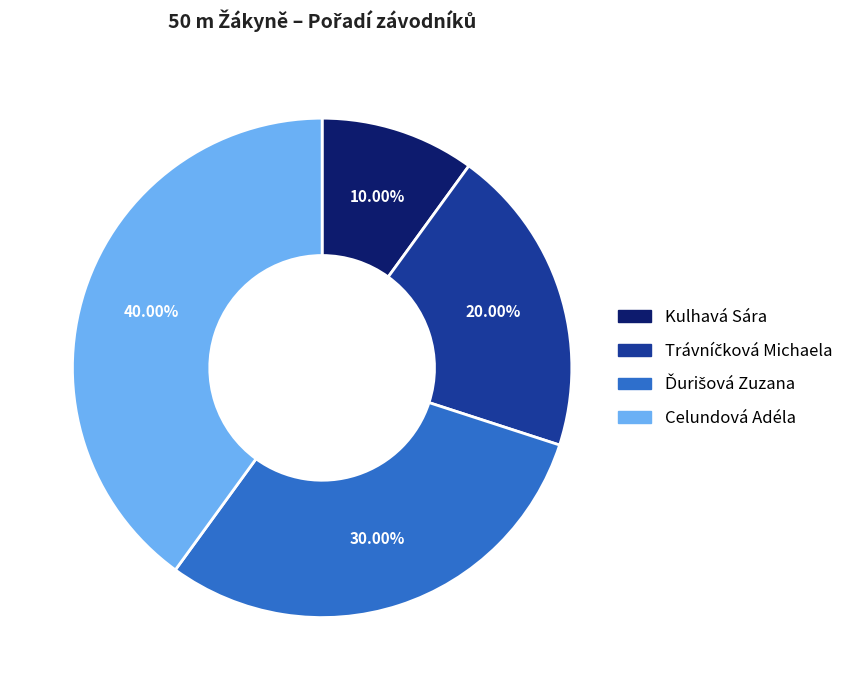

How many segments does this pie chart have?

4